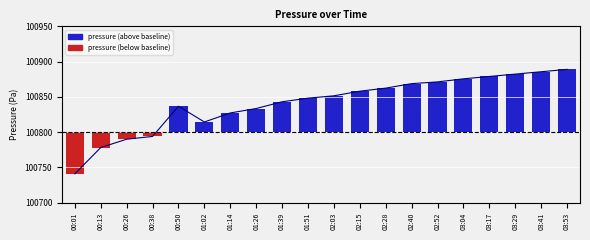

What is the maximum value shown in the chart?

100889.0